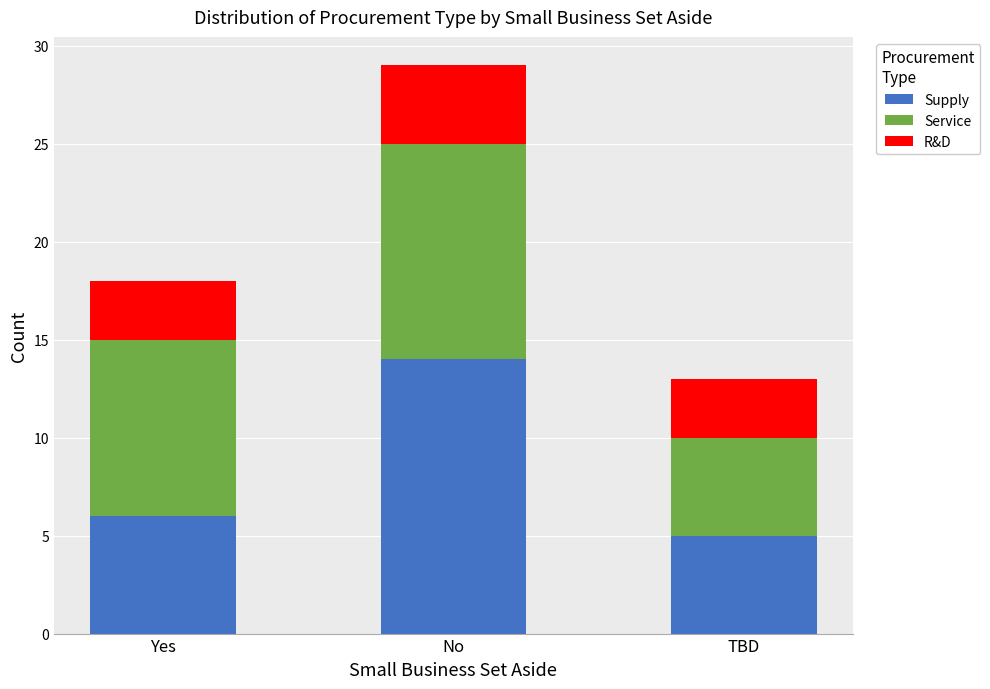

True or false: Supply has a value of 5 at TBD.

True